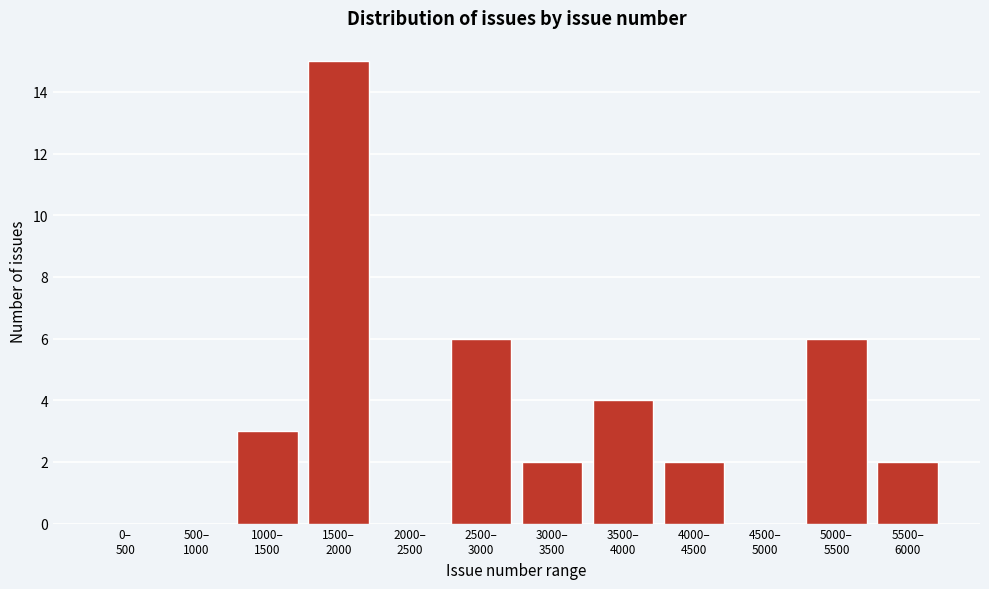

What is the maximum value shown in the chart?

15